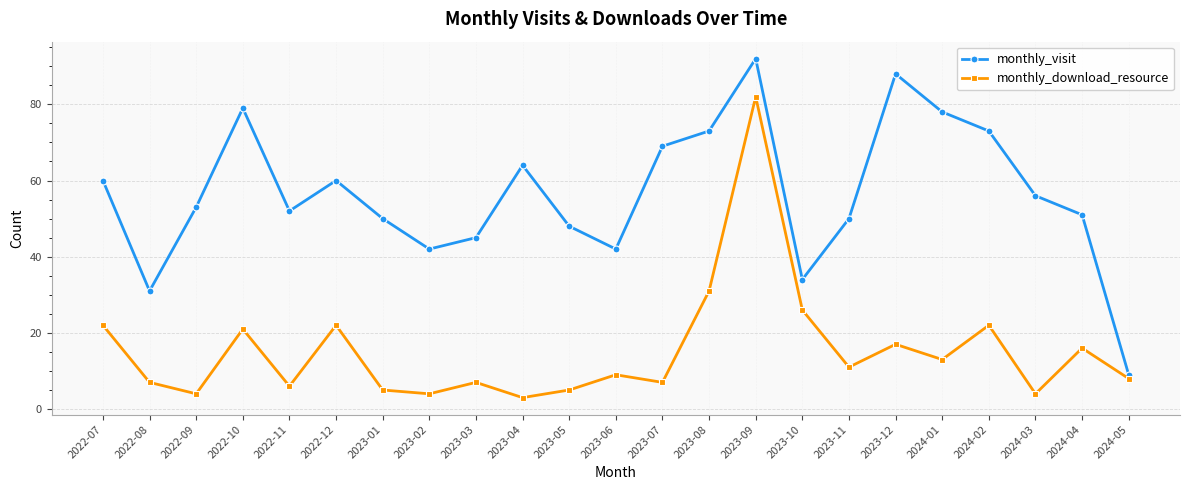

What is the sum of the monthly_download_resource values at 2023-11 and 2024-01?

24